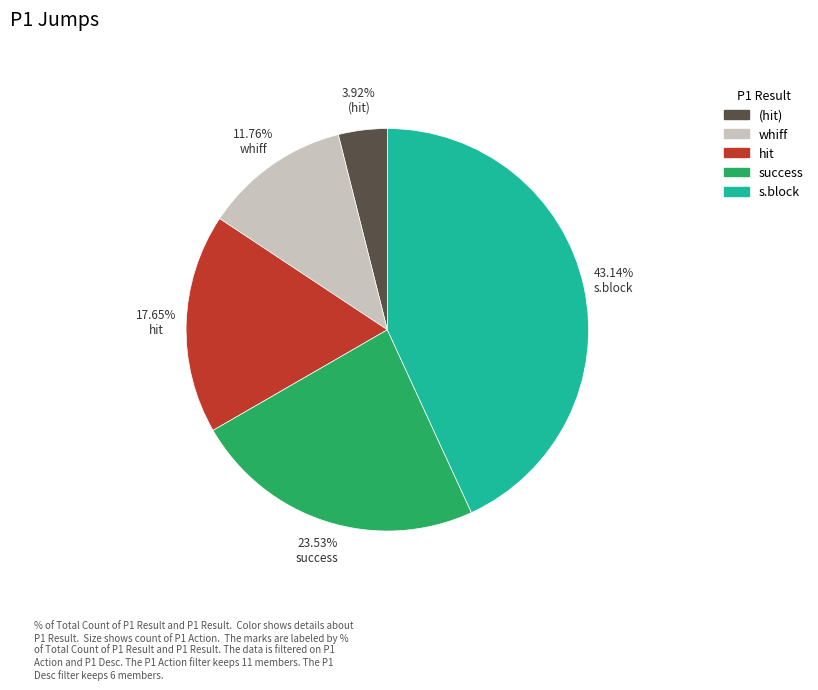

Rank the categories by value from lowest to highest.

(hit), whiff, hit, success, s.block